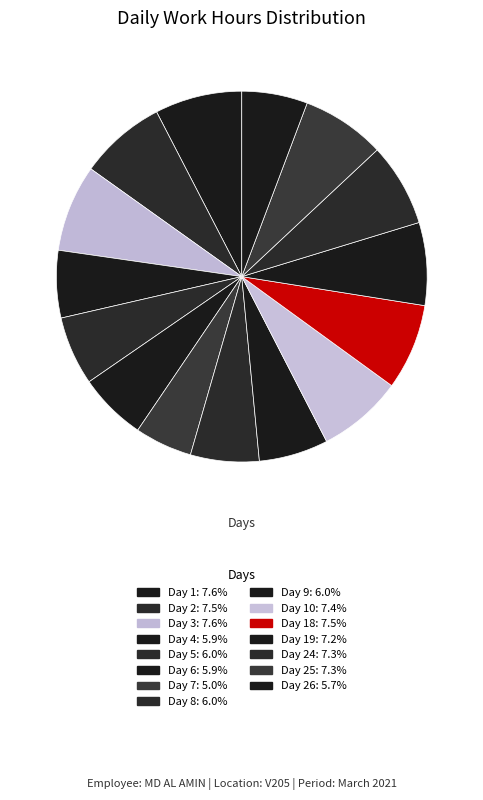

How many slices are in this pie chart?

15